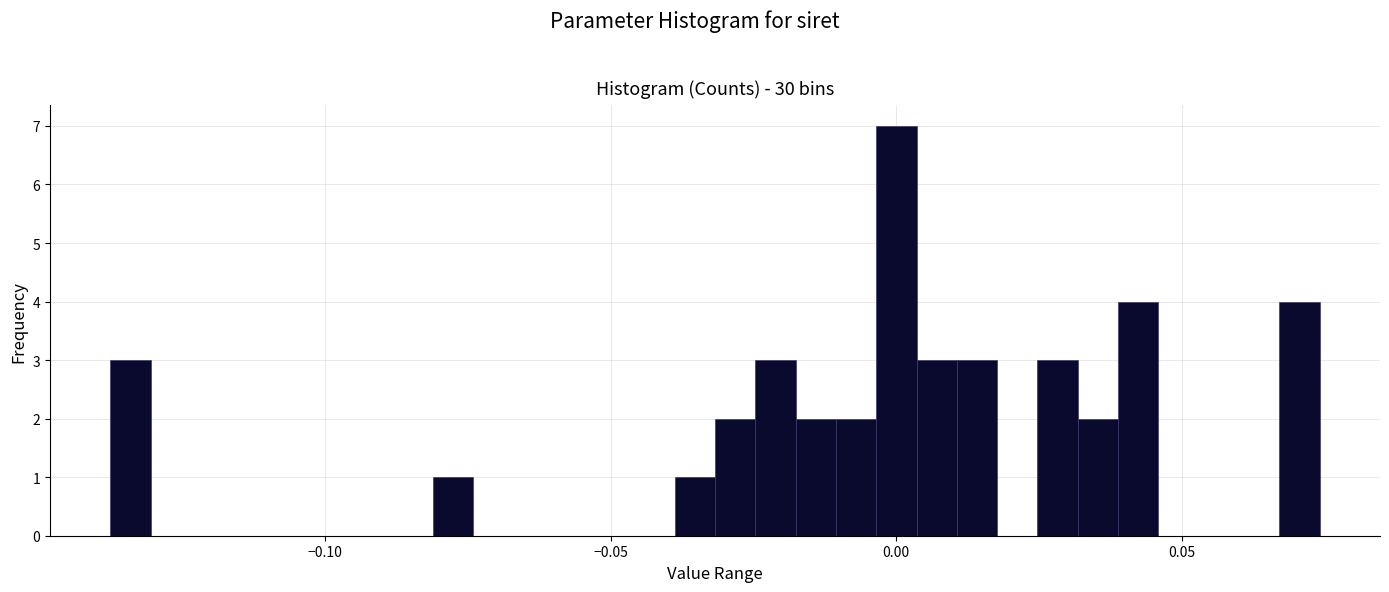

Read against the x-axis, roughly where is the centre of the tallest bar?

0.000